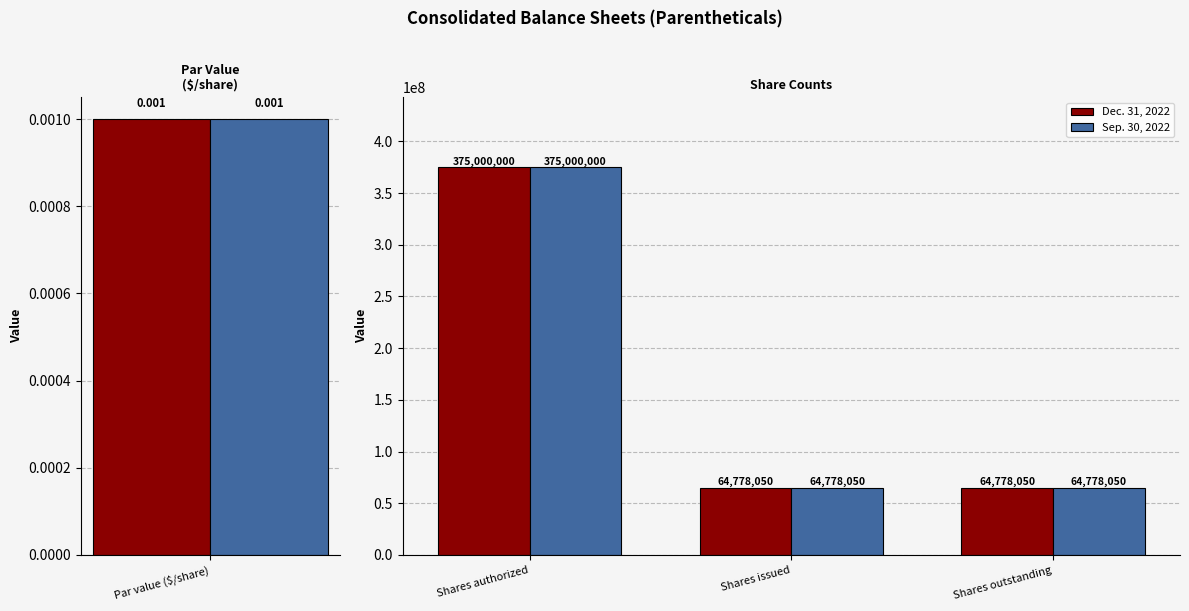

Count the Sep. 30, 2022 values in the range 64778050 to 375000000.

3